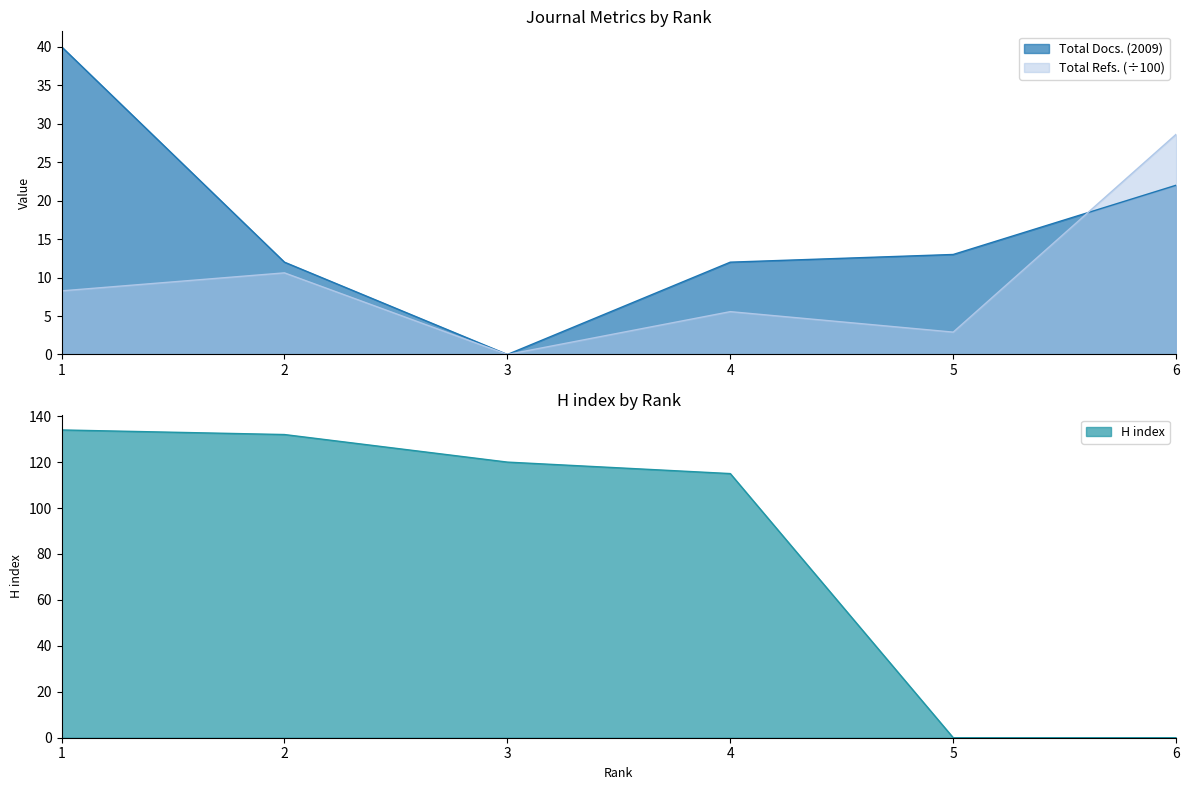

What is the difference between the highest and lowest values at 4?

109.4